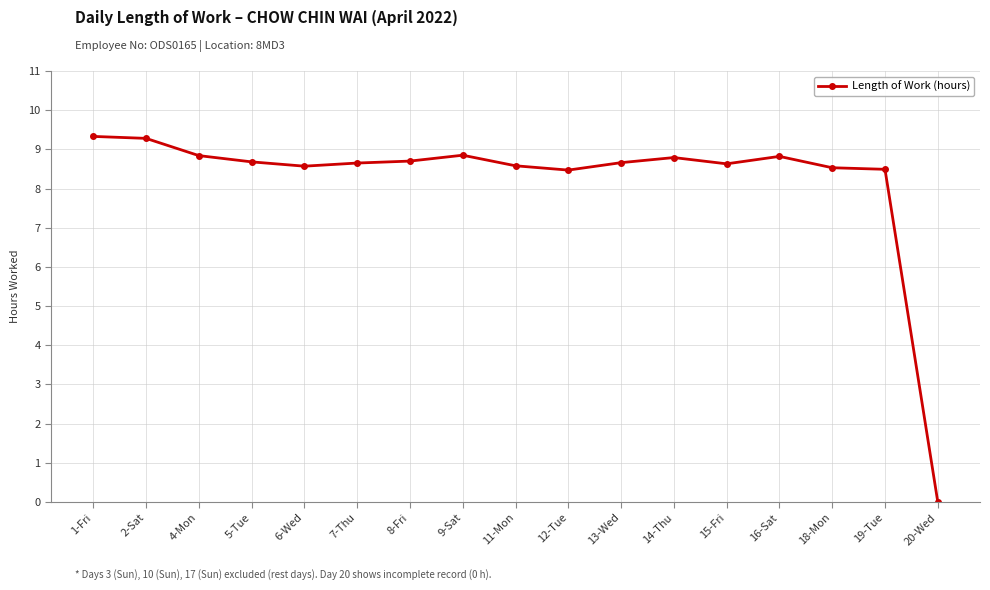

Approximately how many times larger is the value at 19-Tue compared to 18-Mon?

1.0